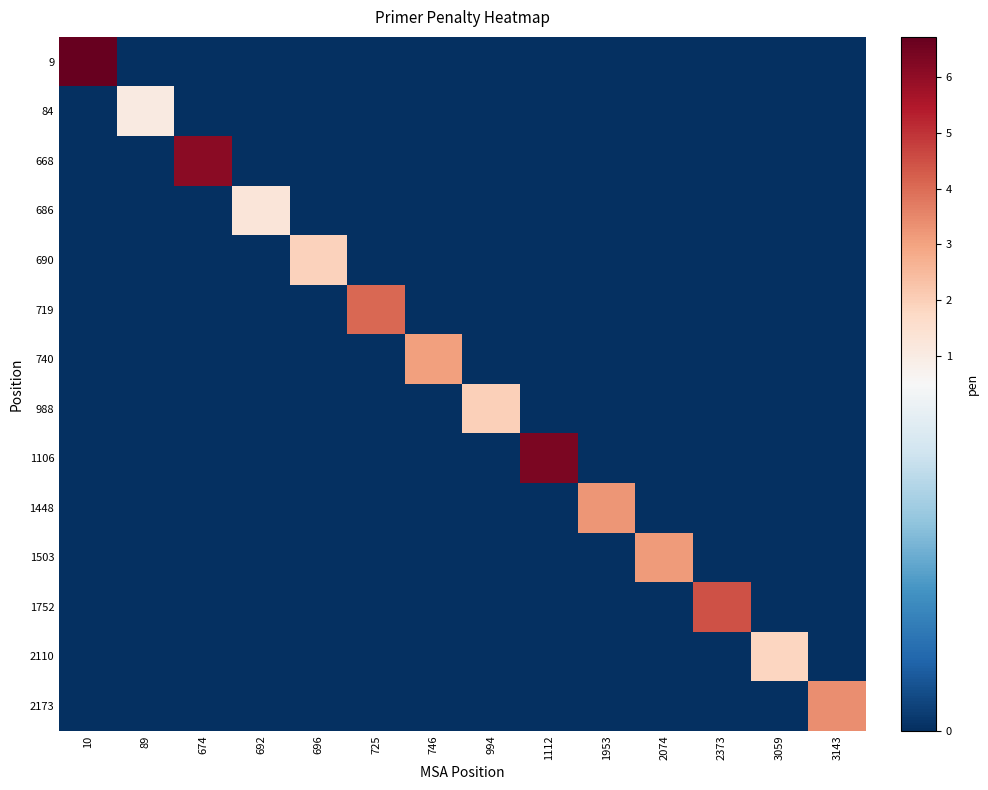

What is the difference between the highest and lowest values at 89?

1.1